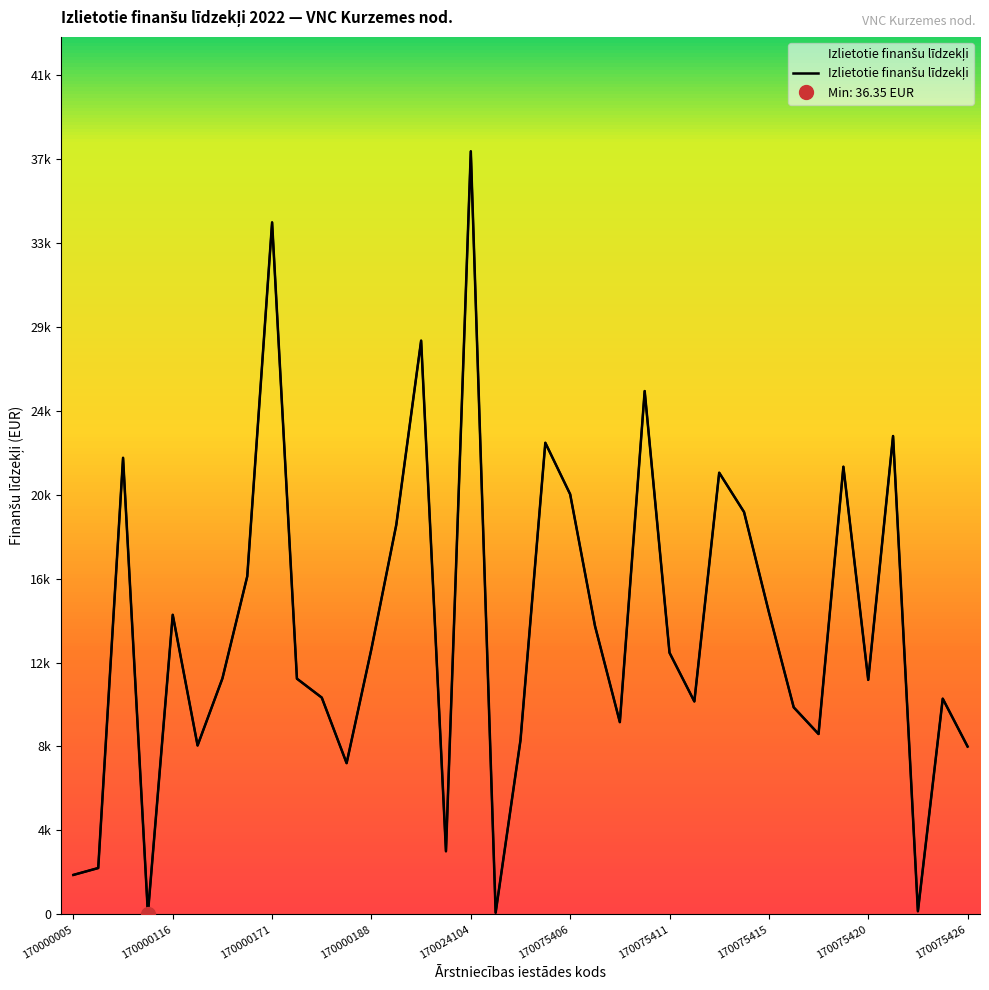

What is the minimum value shown in the chart?

36.4